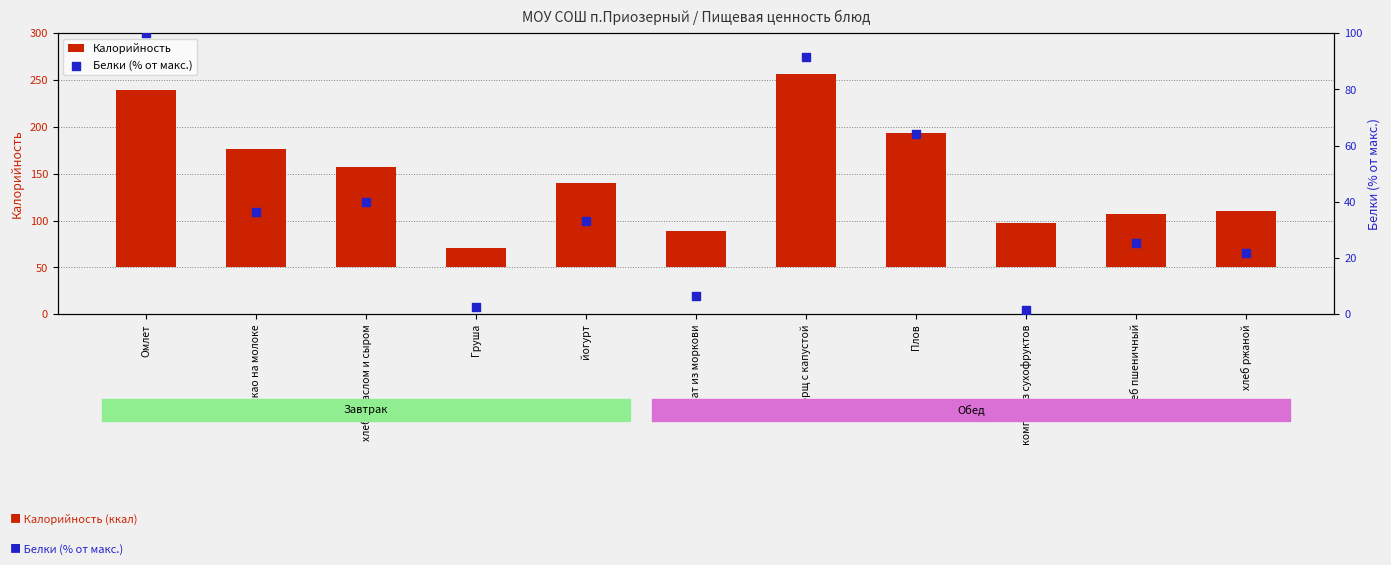

Which series reaches the minimum Y coordinate?

Белки (% от макс.)